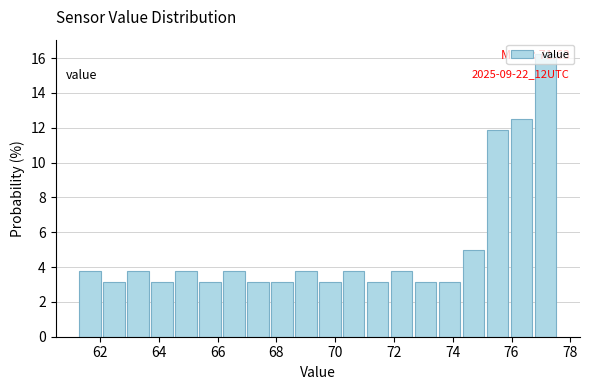

Over which range of the x-axis is the bar tallest?

76.8 to 77.6